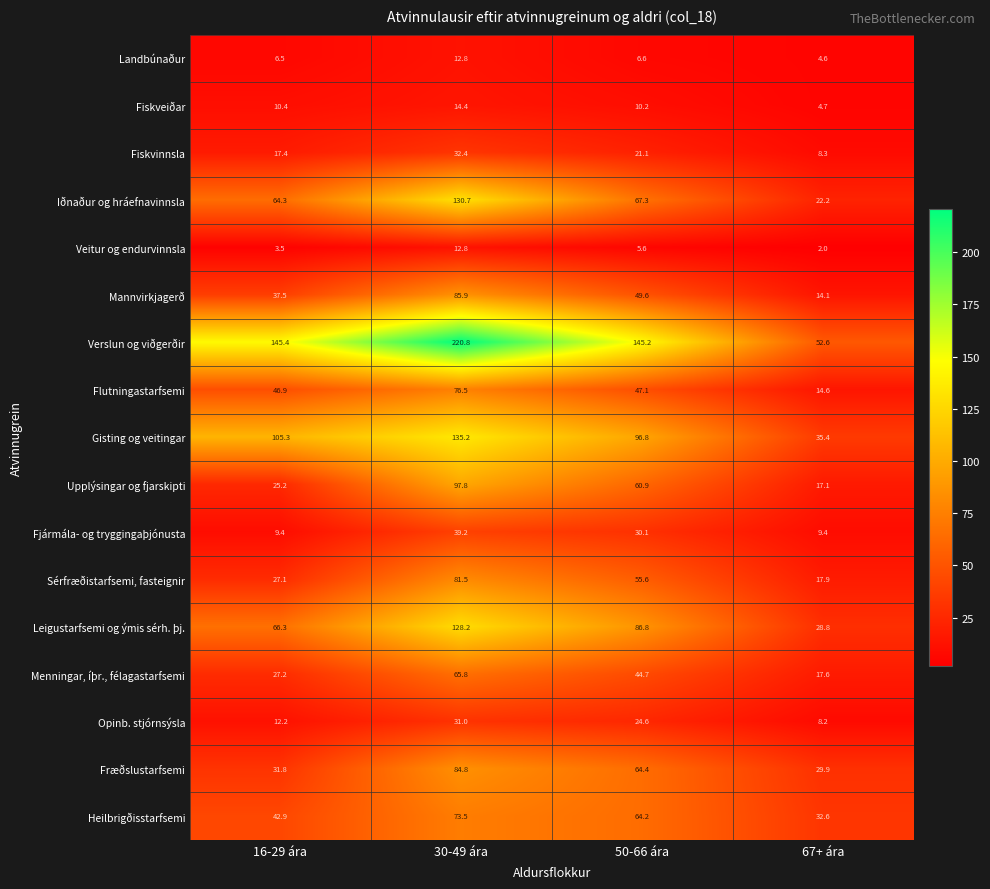

How many values in the Fiskveiðar series are below 10?

1